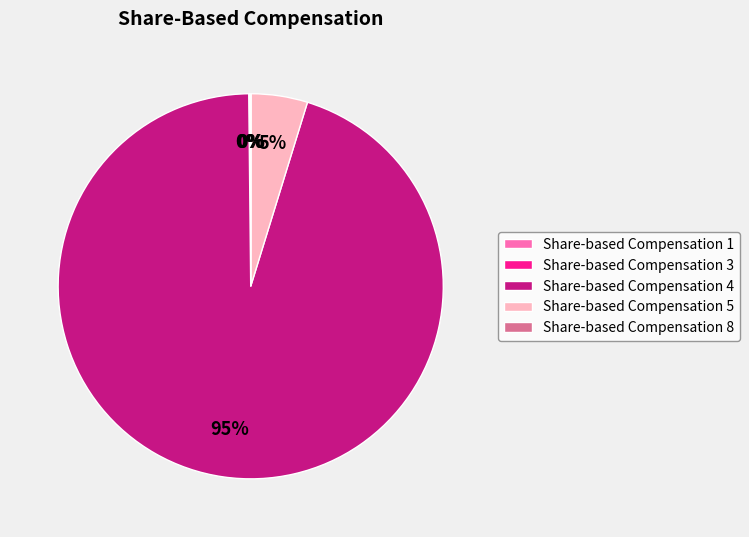

To the nearest percent, what percentage of the pie is Share-based Compensation 4?

95%